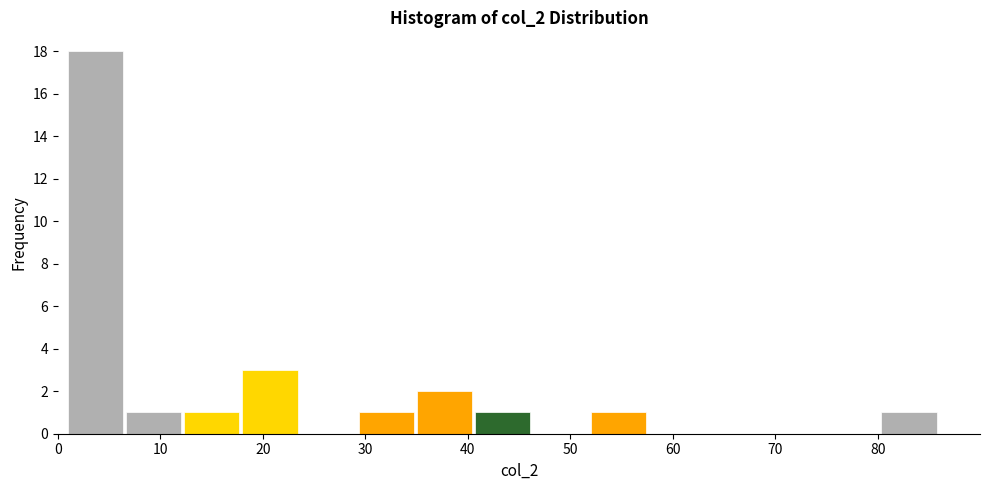

What is the height of the bar covering 7 to 12 on the x-axis? Neither the bar edges nor the heights are printed on the chart, so give them approximately, as read against the axes.

1